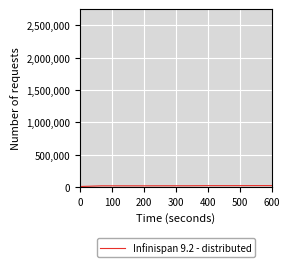

How many lines are shown in the chart?

1